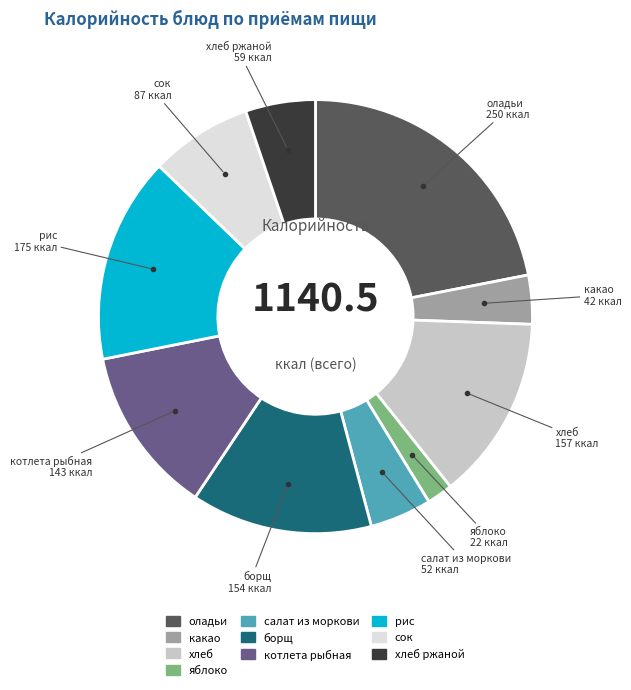

Does any single category account for the majority?

No